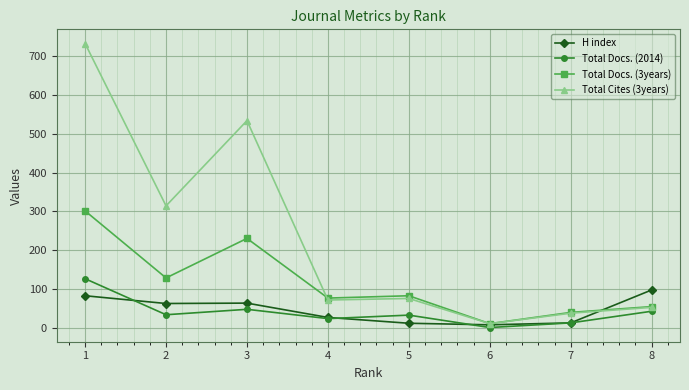

Is this an area chart (filled region under the line)?

No